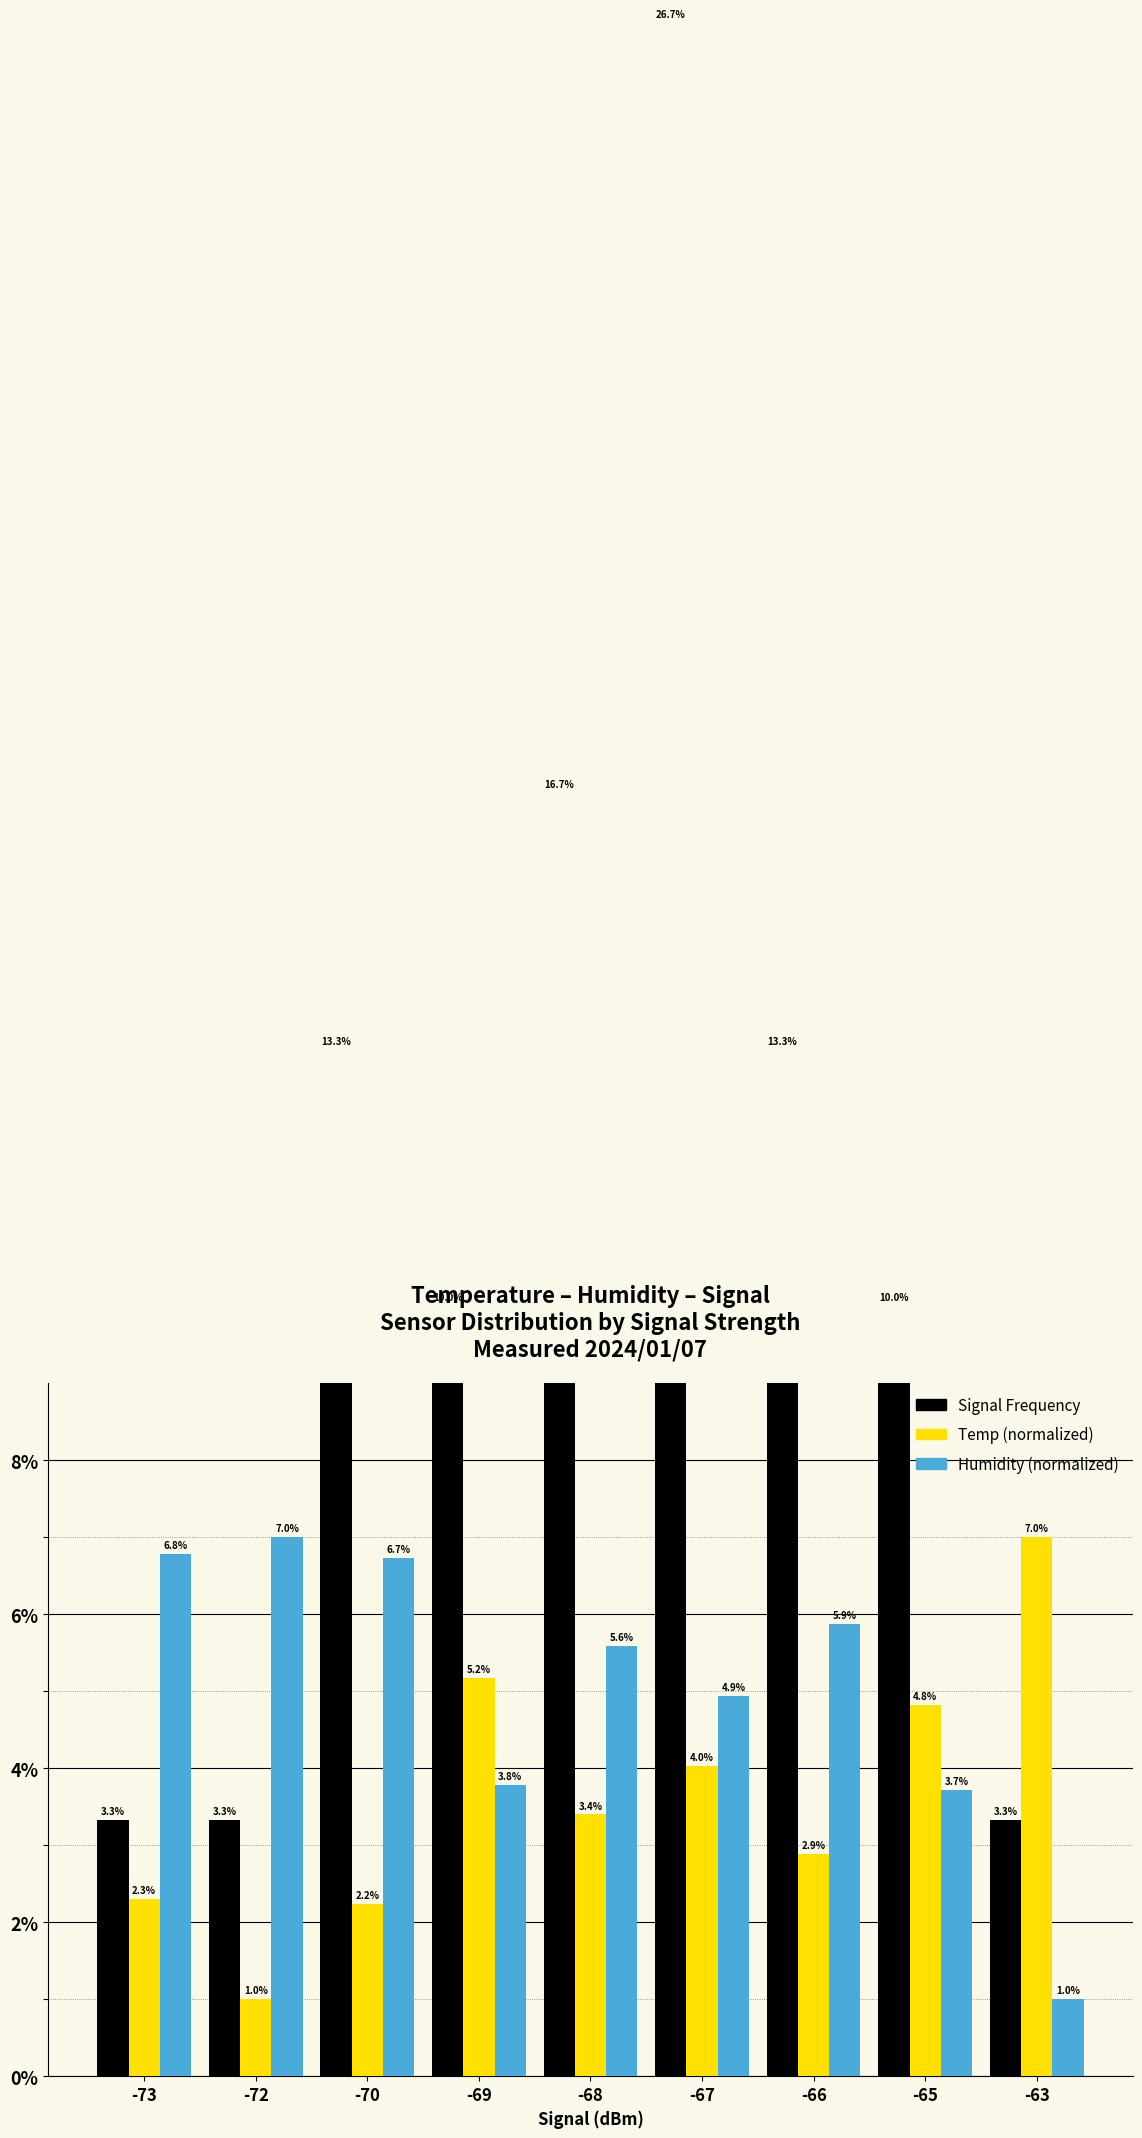

Which has a higher value, -66 or -63?

-66